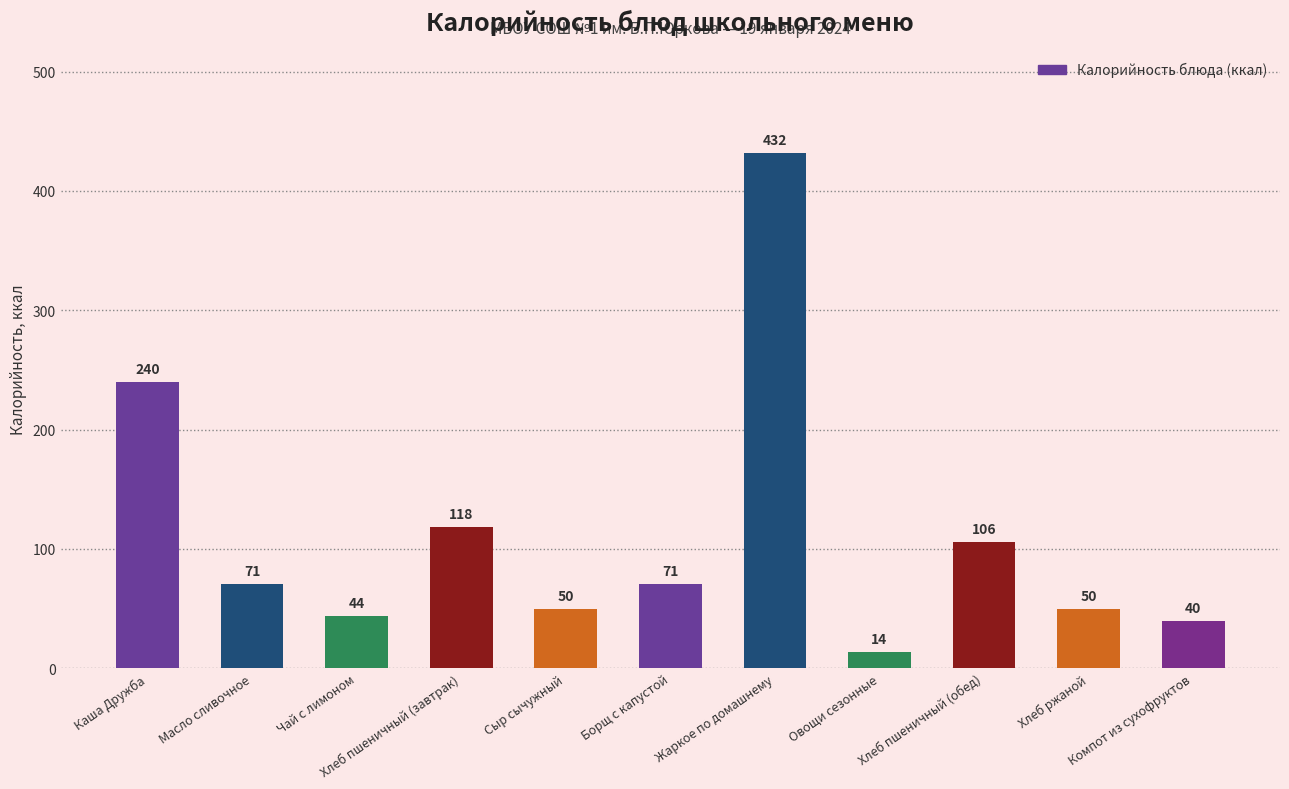

Where does the data first go above 71?

Каша Дружба